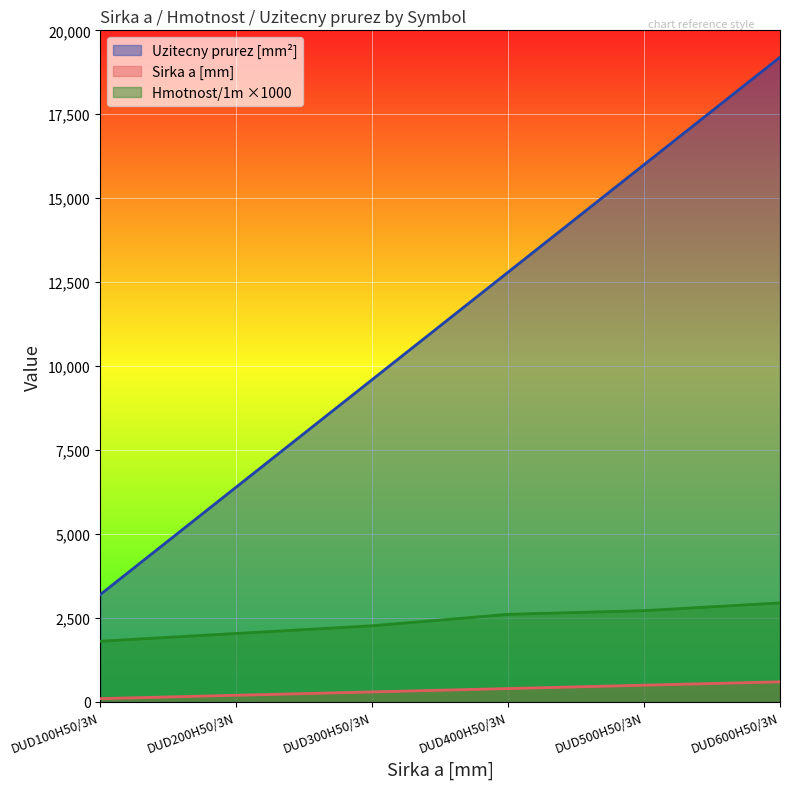

Which category has the highest value in the Sirka a [mm] series?

DUD600H50/3N